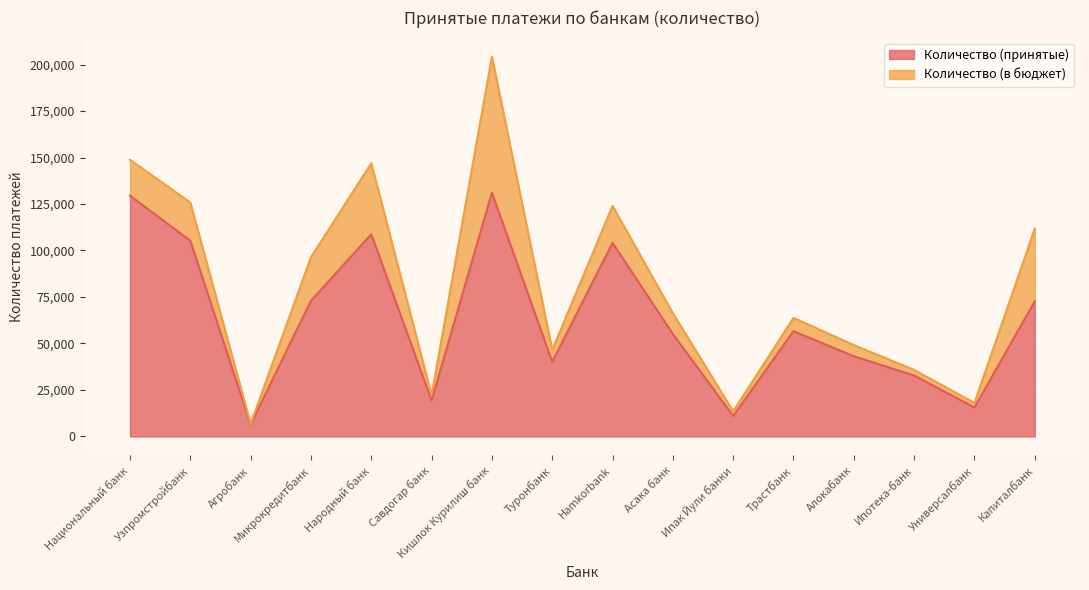

How many interior local valleys (lower than both neighbors) does the data have?

5